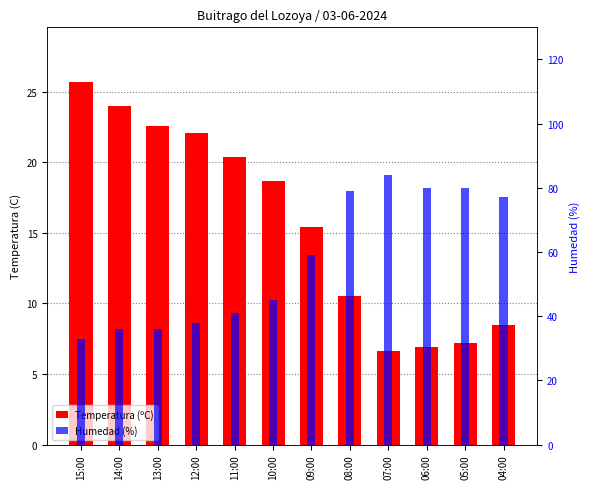

What position from the right is 14:00?

11